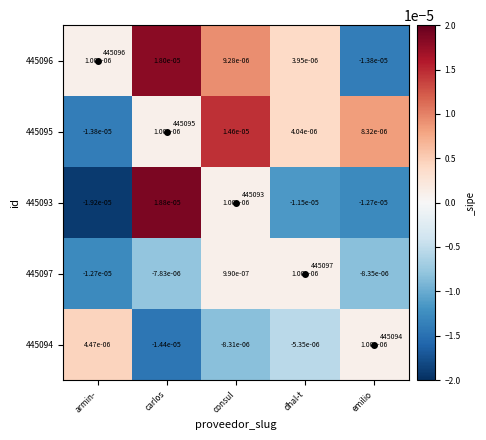

Is the value of 445094 at dhal-t greater than the value of 445096 at emilio?

Yes